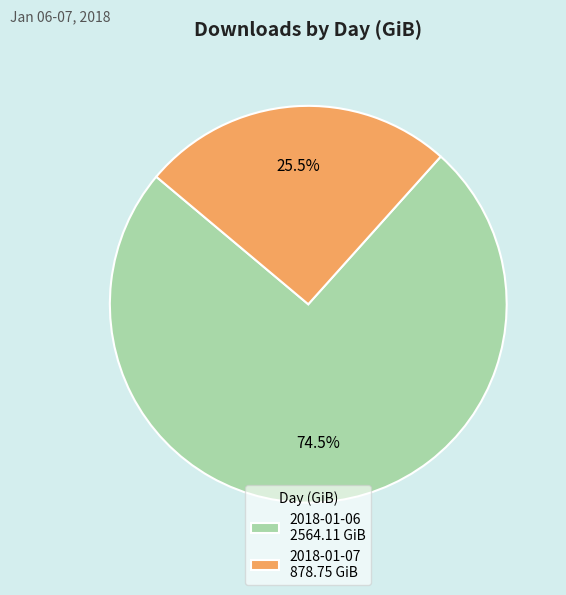

Which has a higher value, 2018-01-07 878.75 GiB or 2018-01-06 2564.11 GiB?

2018-01-06 2564.11 GiB